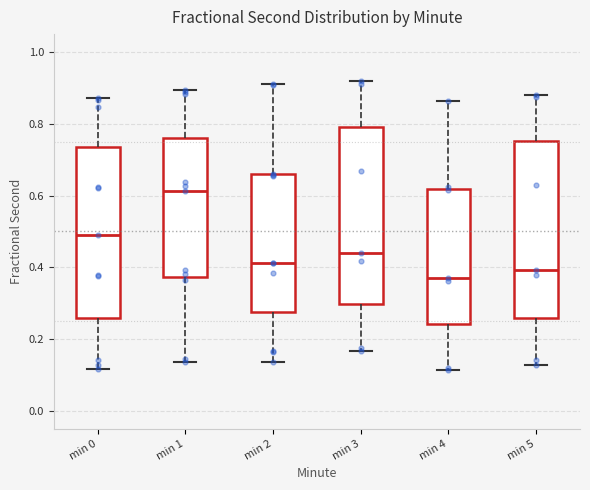

Where does the lower whisker of the box for min 3 end on the y-axis? The values are not printed on the chart, so give them approximately, as read against the axis.

0.16